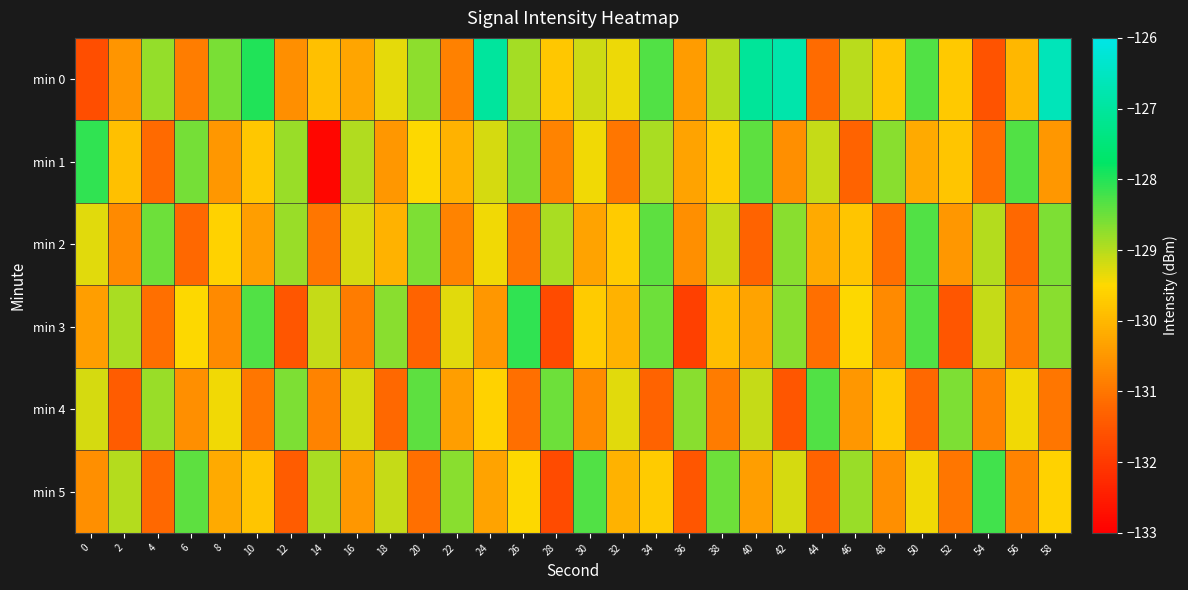

At which category does the chart reach its peak across all series?

58